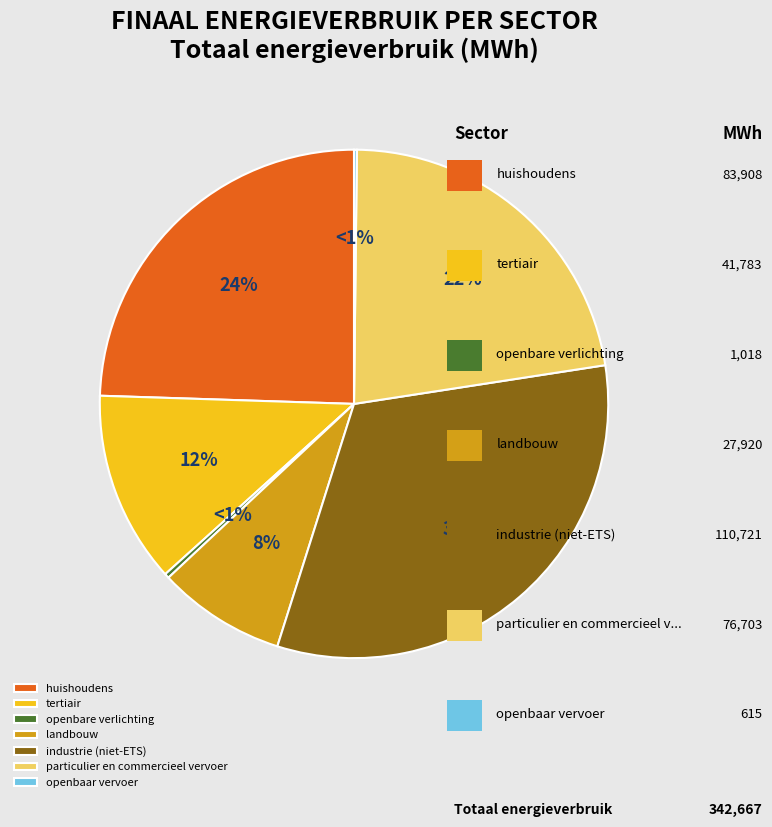

To the nearest percent, what is the combined percentage of openbaar vervoer and landbouw?

8%